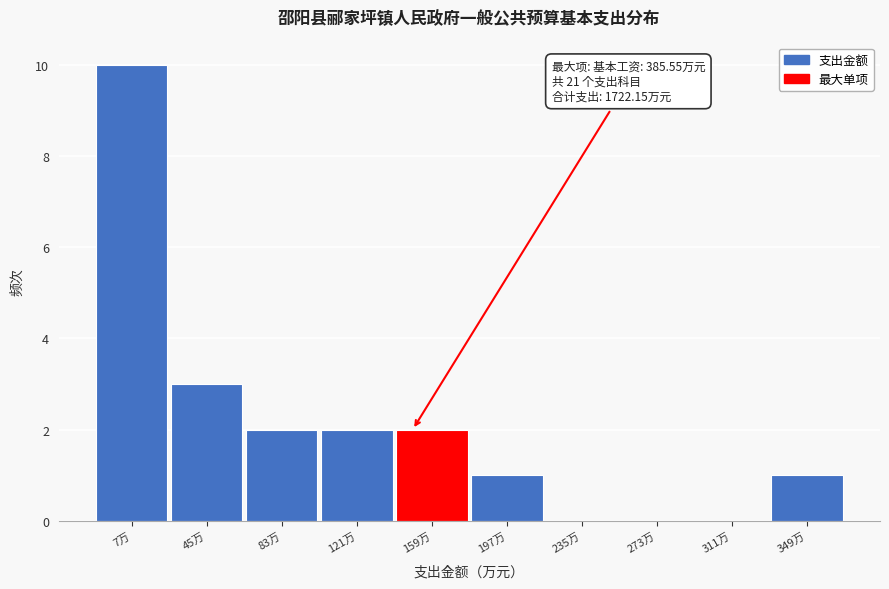

Reading right to left, what are all the values shown in this chart?

349万=1	311万=0	273万=0	235万=0	197万=1	159万=2	121万=2	83万=2	45万=3	7万=10